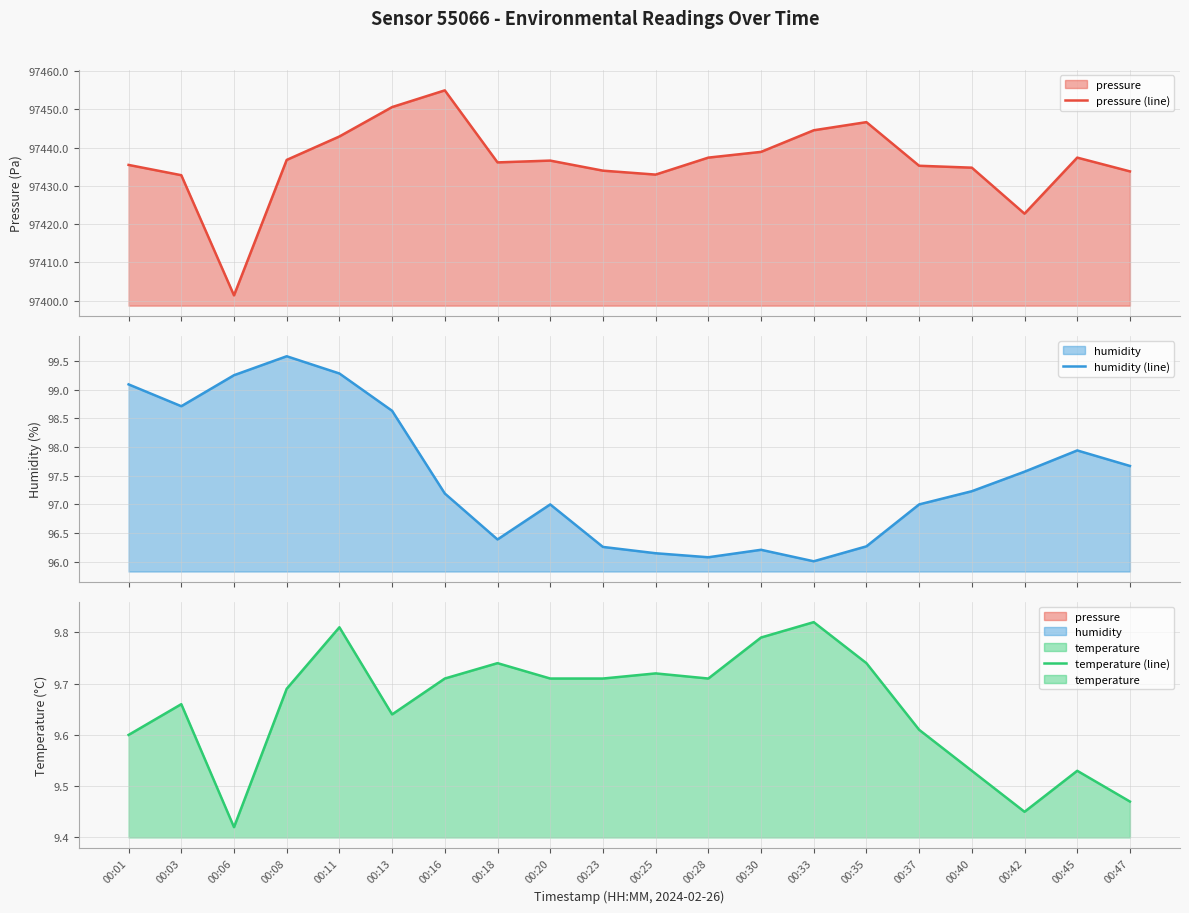

What is the spread (max minus min) of values at 00:45?

97427.9